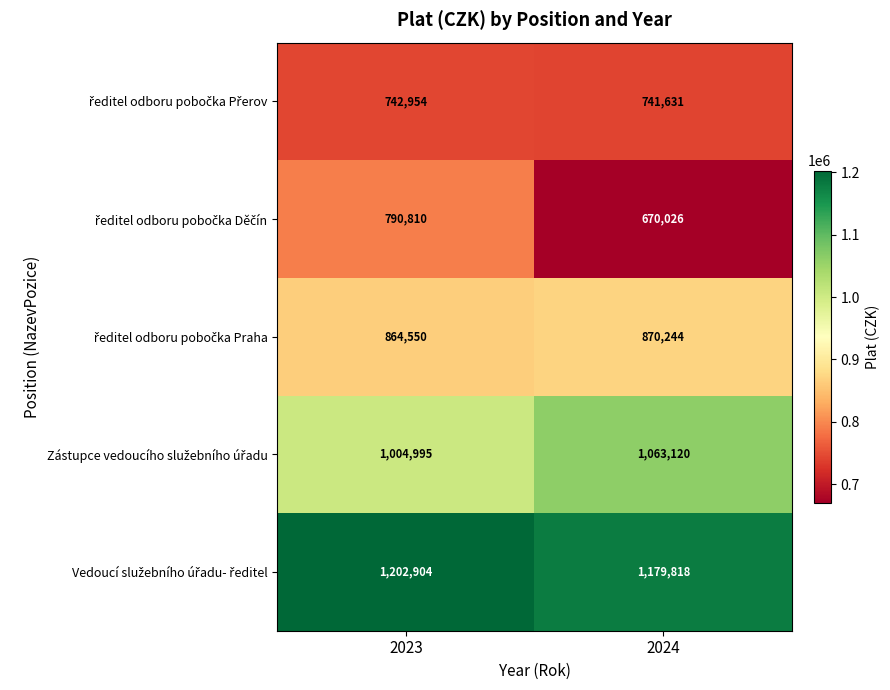

What is the total value across all series at 2024?

4524839